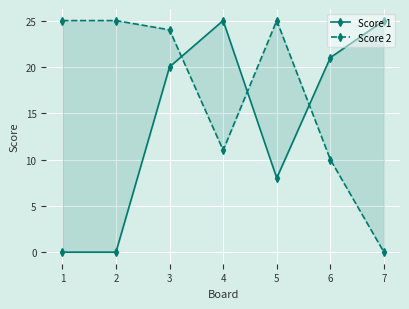

What is the average value of the Score 1 series?

14